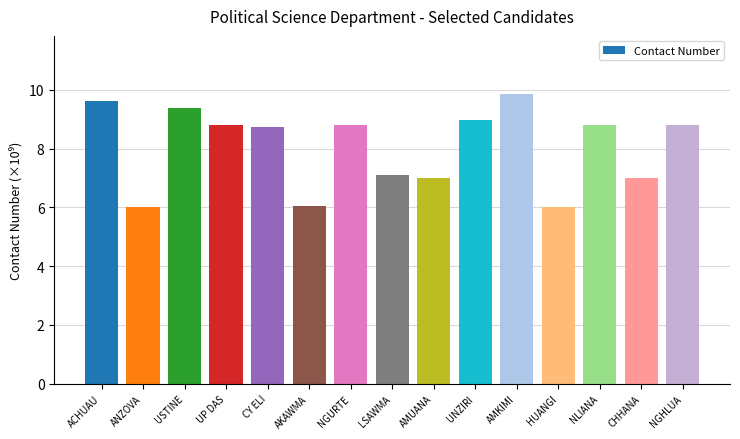

Reading left to right, list all the values displayed in this chart.

9.6	6.0	9.4	8.8	8.7	6.0	8.8	7.1	7.0	9.0	9.9	6.0	8.8	7.0	8.8